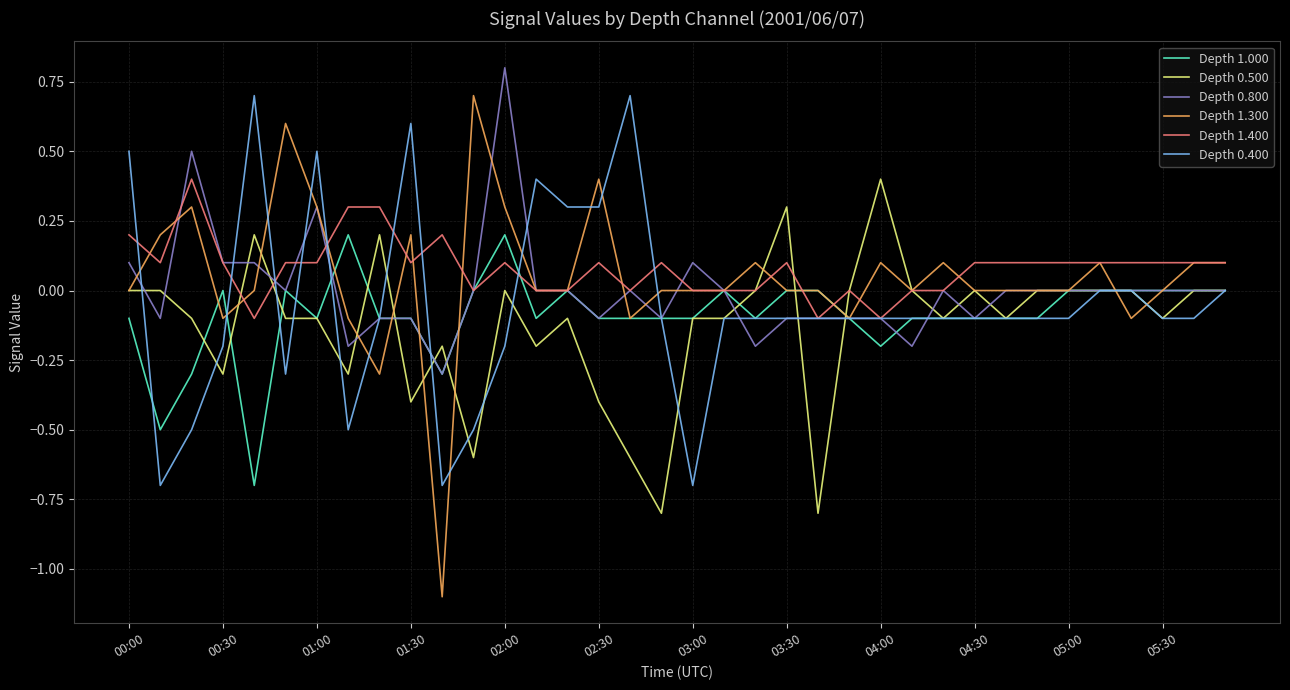

List the series in order of their overall mean, highest first.

Depth 1.400, Depth 1.300, Depth 0.800, Depth 0.400, Depth 1.000, Depth 0.500